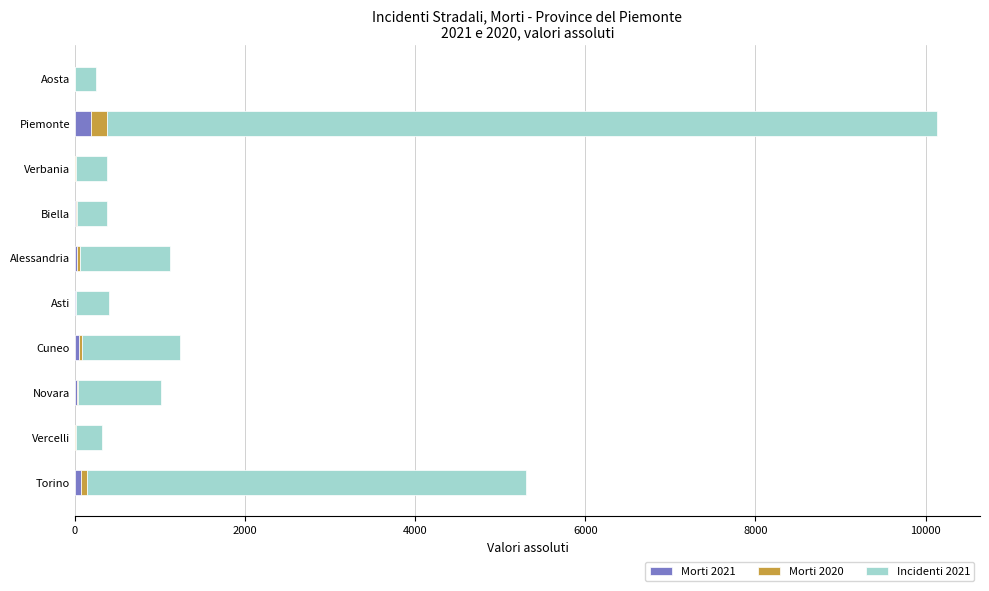

What is the sum of all Morti 2021 values?

385